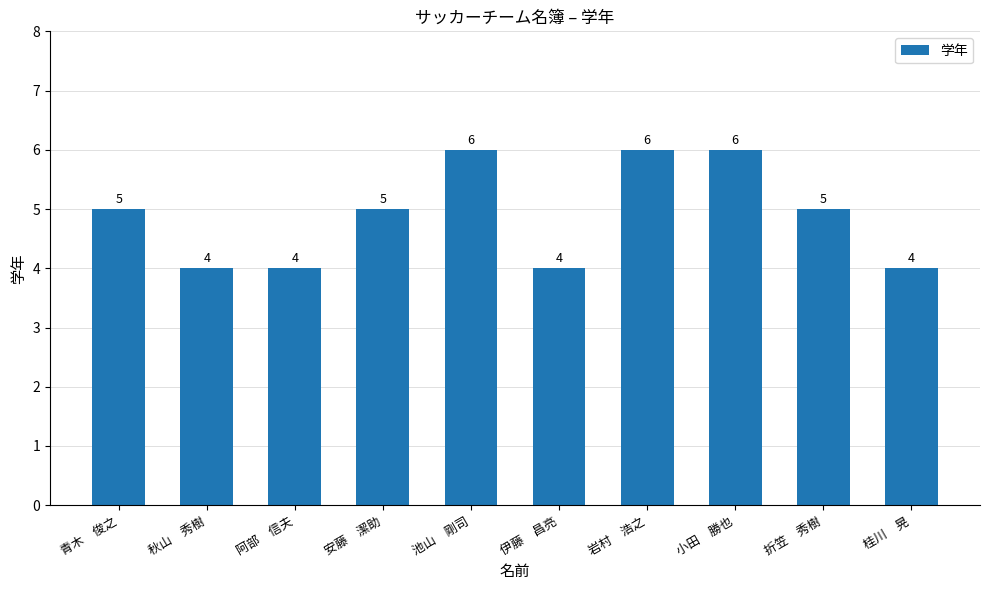

Count the number of data series in this chart.

1